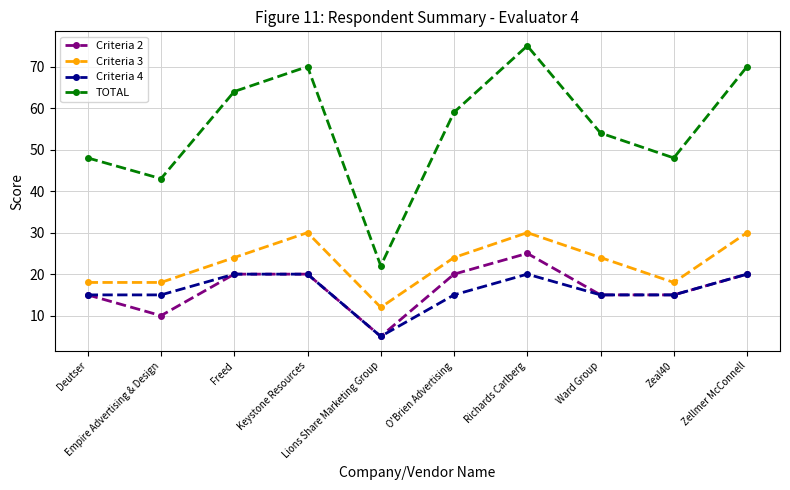

What is the difference between the maximum and minimum values in the Criteria 2 series?

20